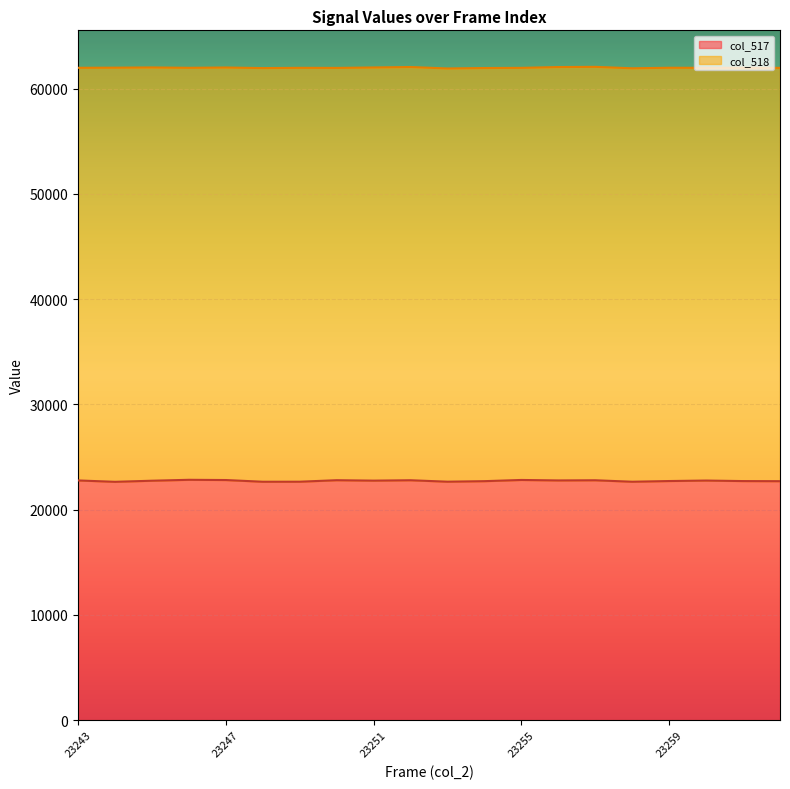

Rank the categories by value from highest to lowest.

23246, 23255, 23247, 23250, 23252, 23257, 23243, 23256, 23260, 23251, 23245, 23259, 23261, 23254, 23262, 23253, 23249, 23258, 23248, 23244